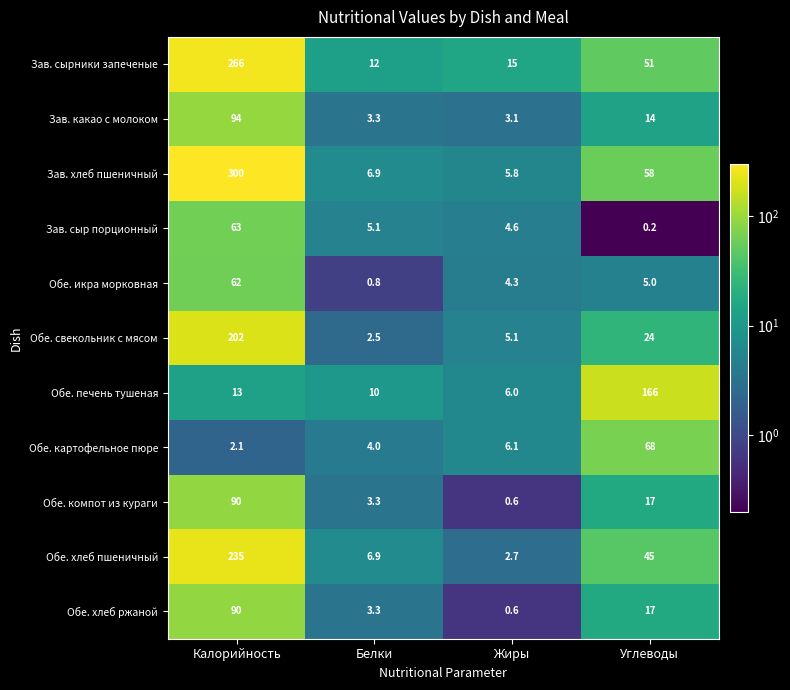

What is the difference between the maximum and minimum values in the Обе. хлеб пшеничный series?

232.3